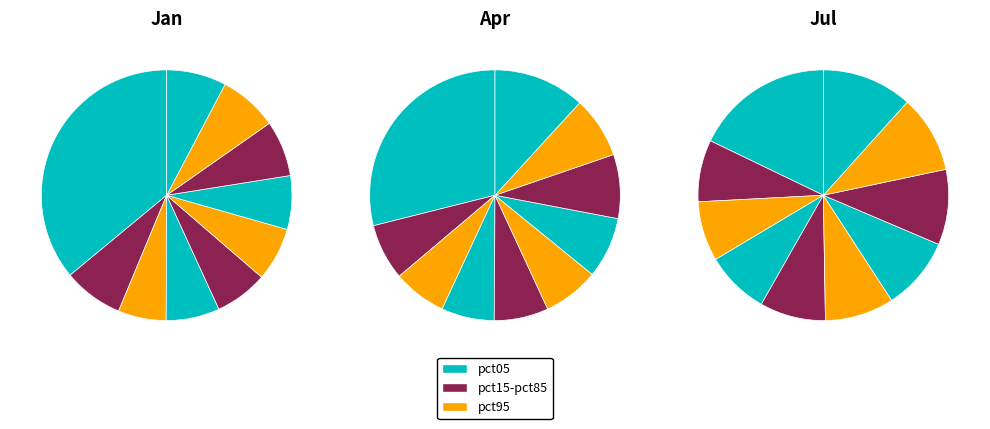

Is it true that pct35 is 1% of the pie?

False